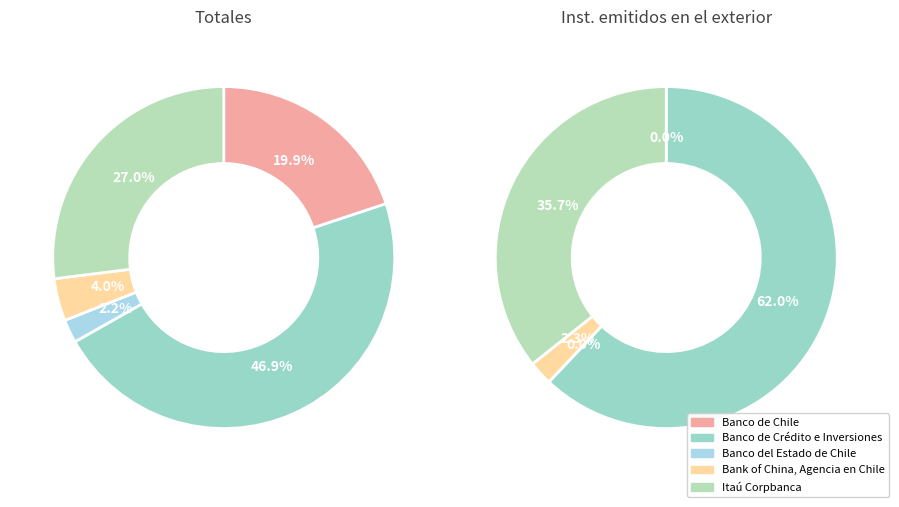

True or false: Itaú Corpbanca accounts for 39% of the total.

False